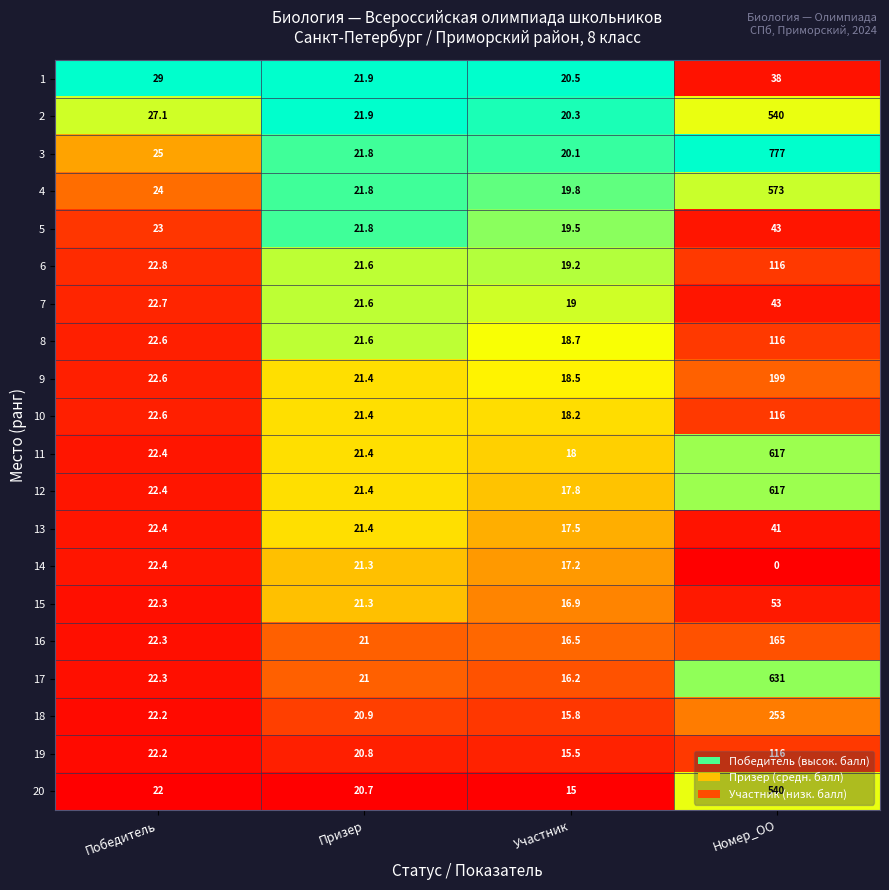

The value of 12 at Номер_ОО is 617.0. True or false?

True